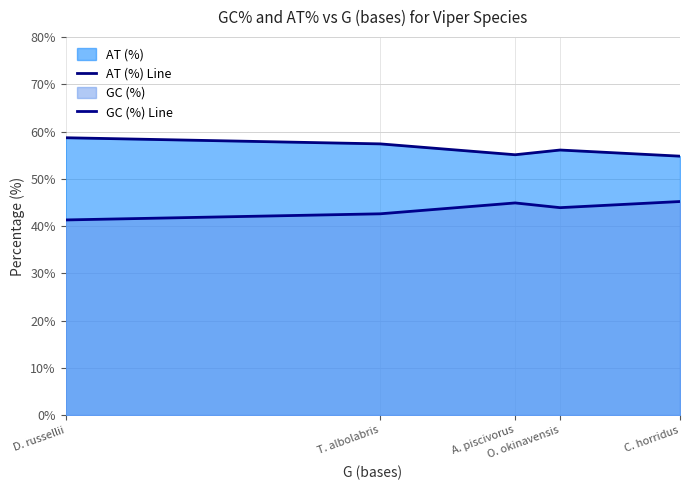

How many distinct data groups are displayed?

2